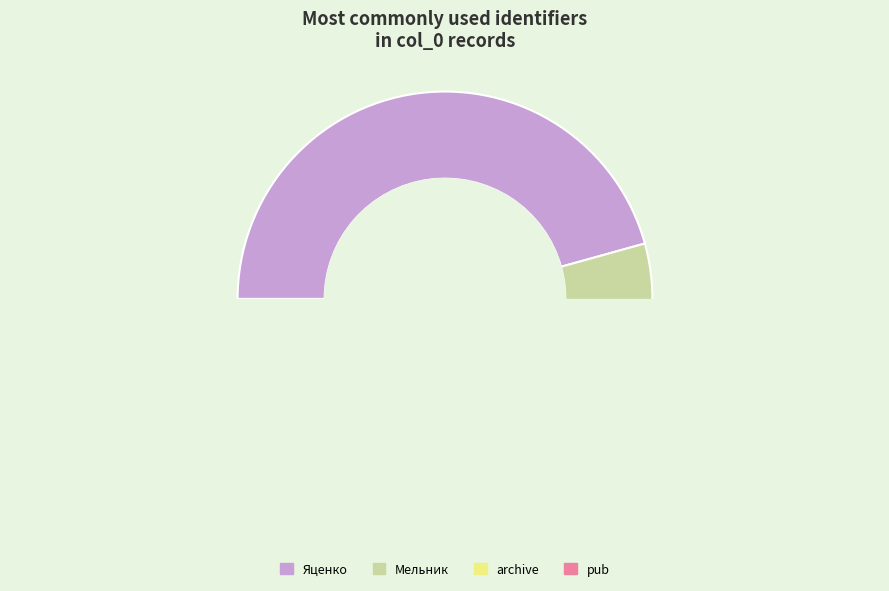

What percentage is the archive slice, to the nearest percent?

4%